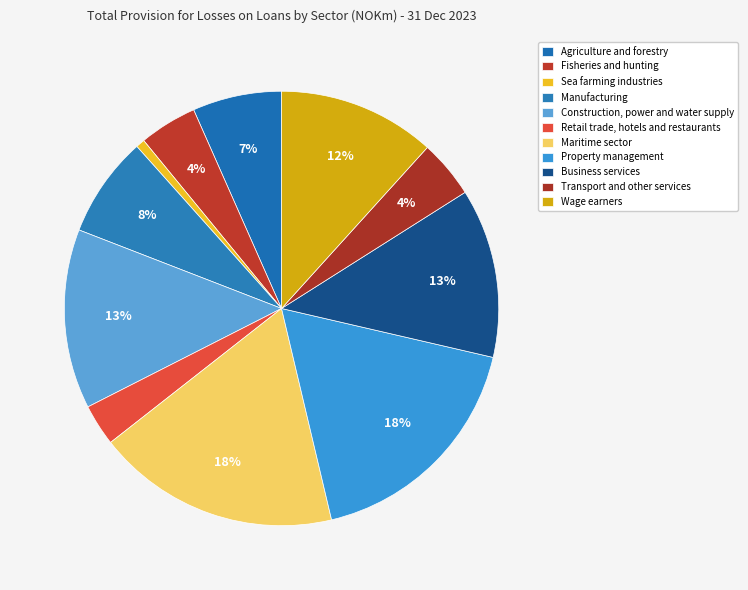

What is the smallest slice in the pie chart?

Sea farming industries